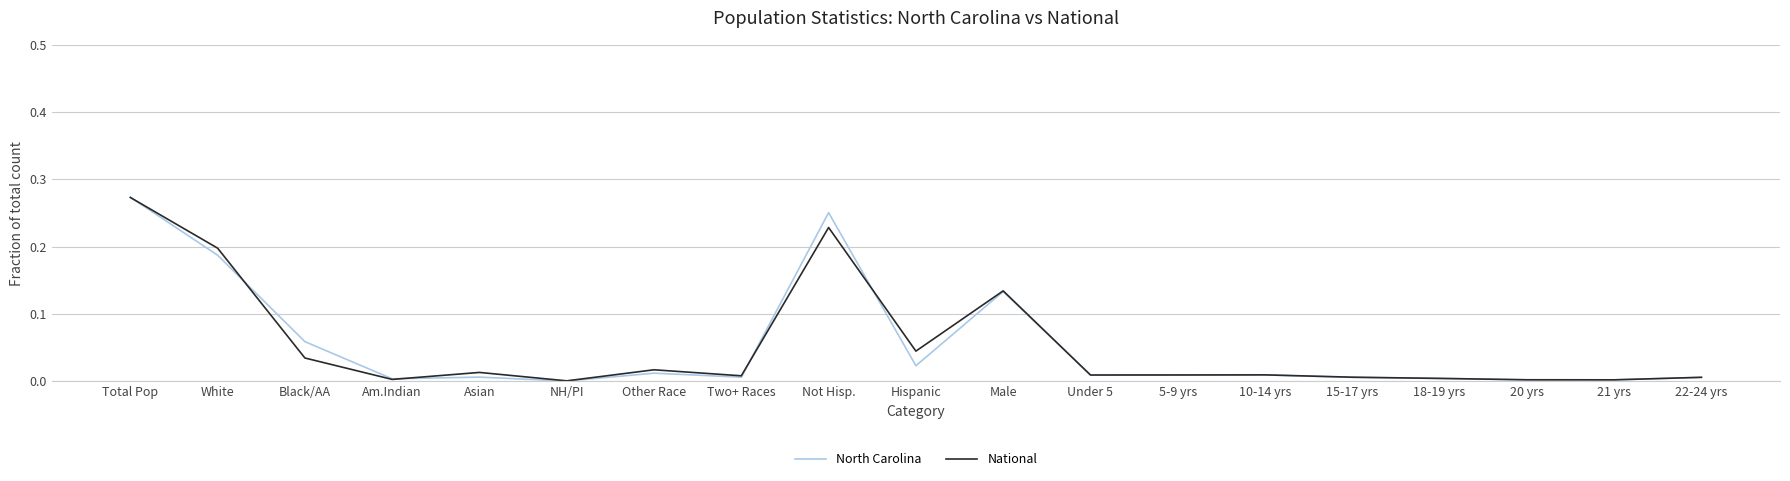

What is the sum of all National values?

1.0